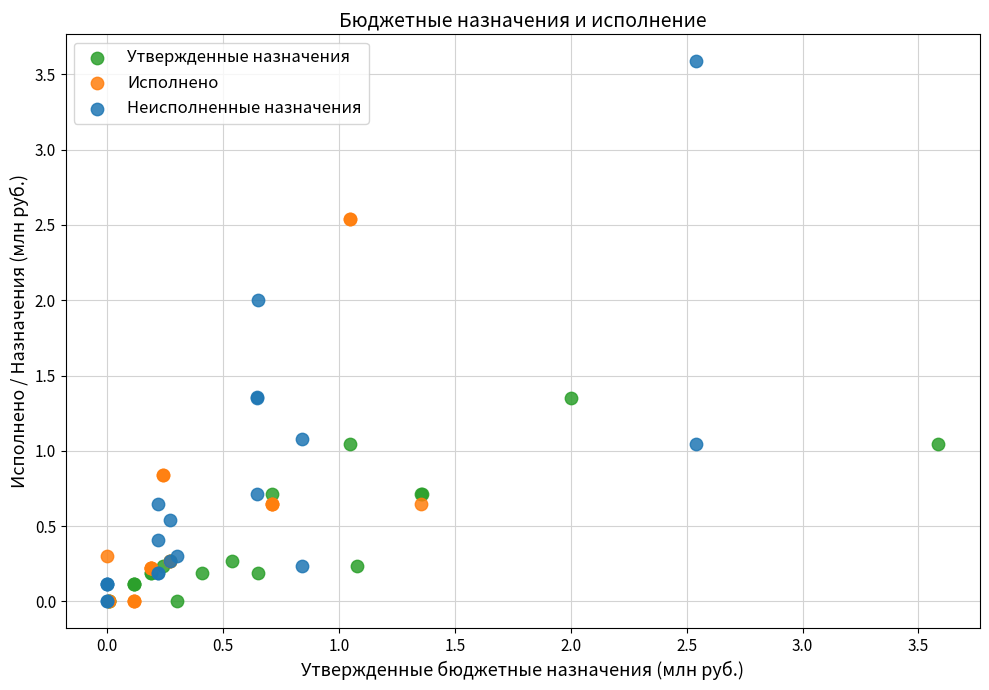

Which series contains the highest Y value?

Неисполненные назначения